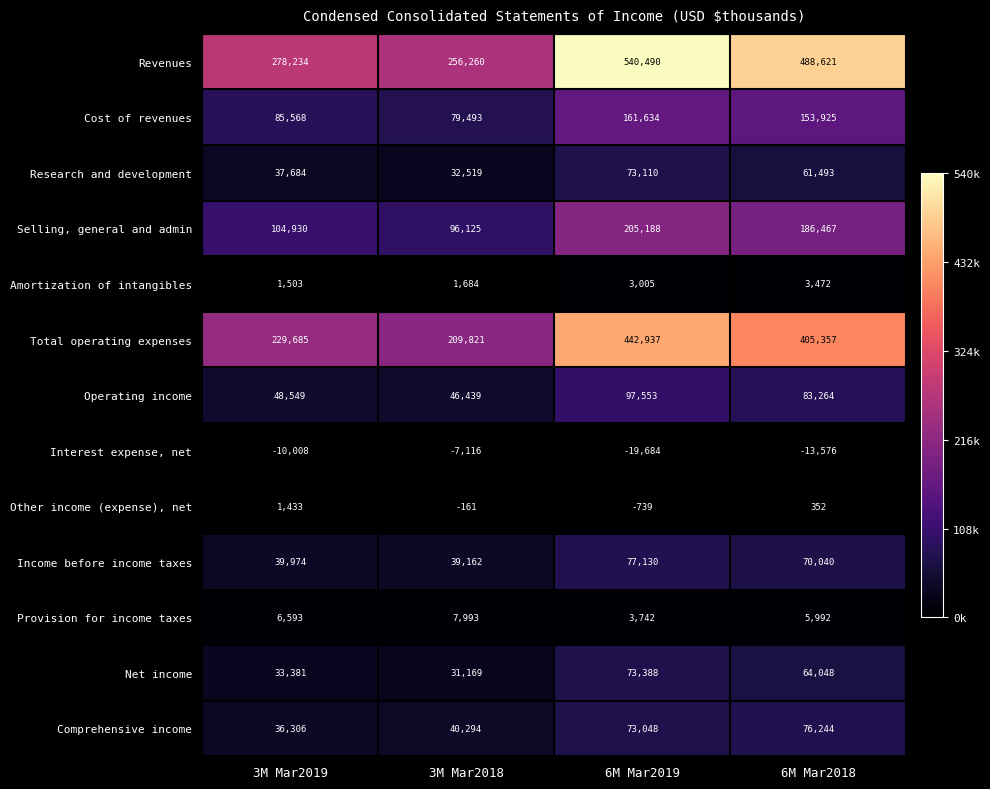

What is the sum of the Interest expense, net values at 3M Mar2019 and 6M Mar2019?

-29692